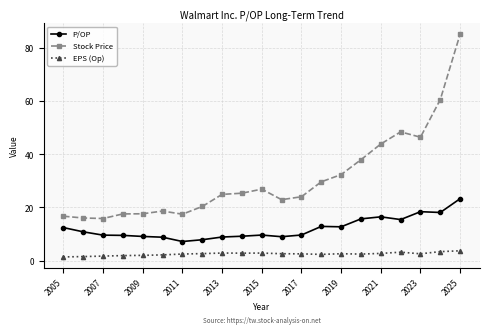

True or false: Stock Price has more than 2 interior local peaks.

True